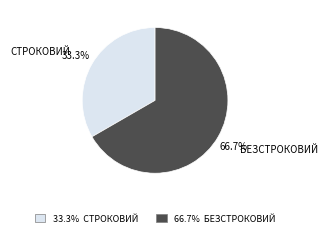

Is there any slice that represents more than half of the pie?

Yes